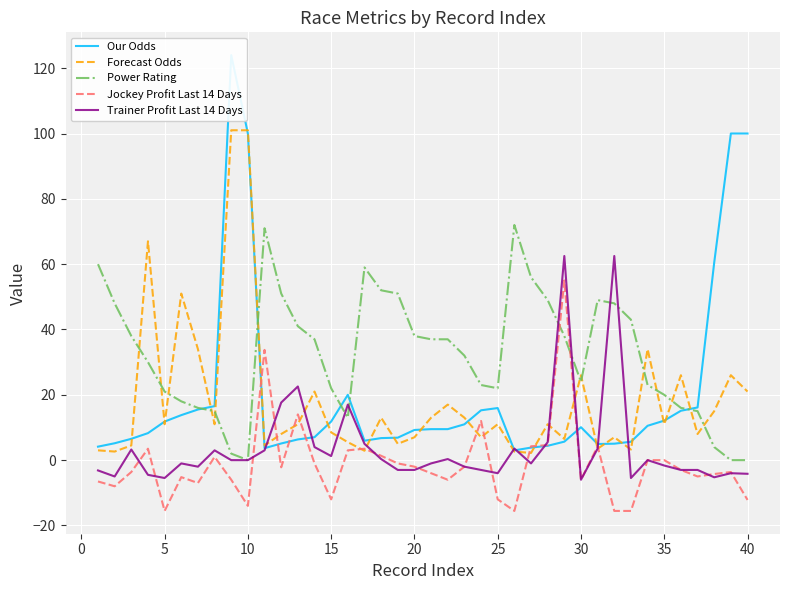

What is the value of the Power Rating point at the 30th from the left?

24.0